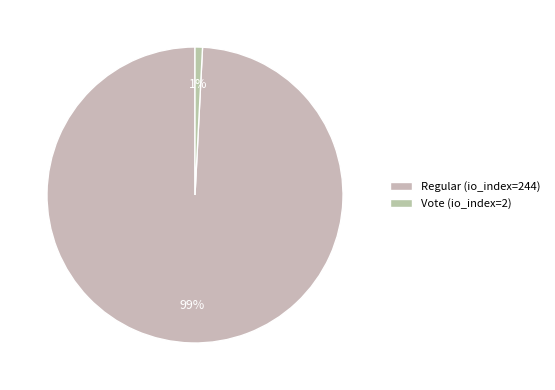

How many slices are in this pie chart?

2